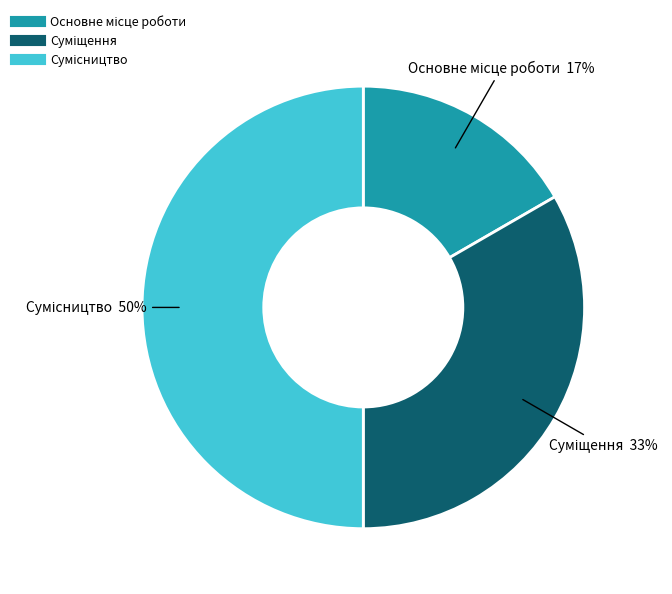

To the nearest percent, what is the average slice percentage?

33%